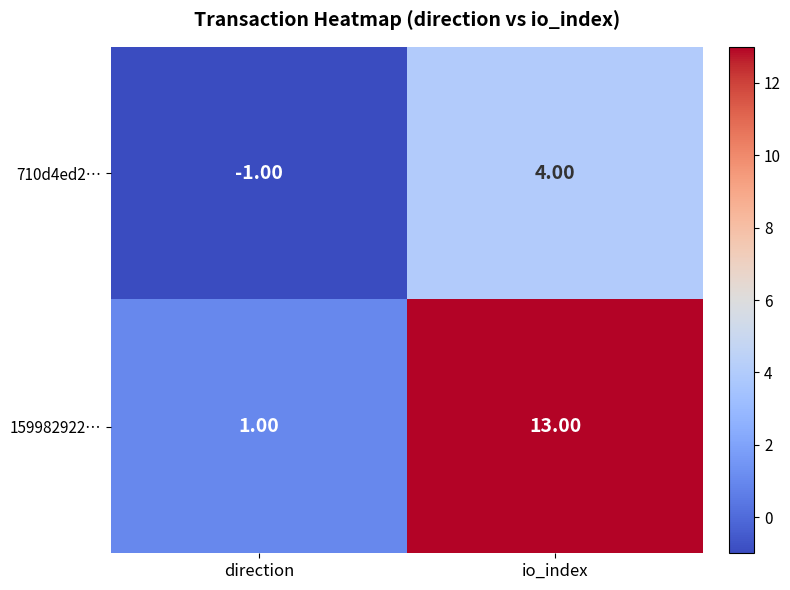

Where is 159982922… nearest to the value 7?

direction